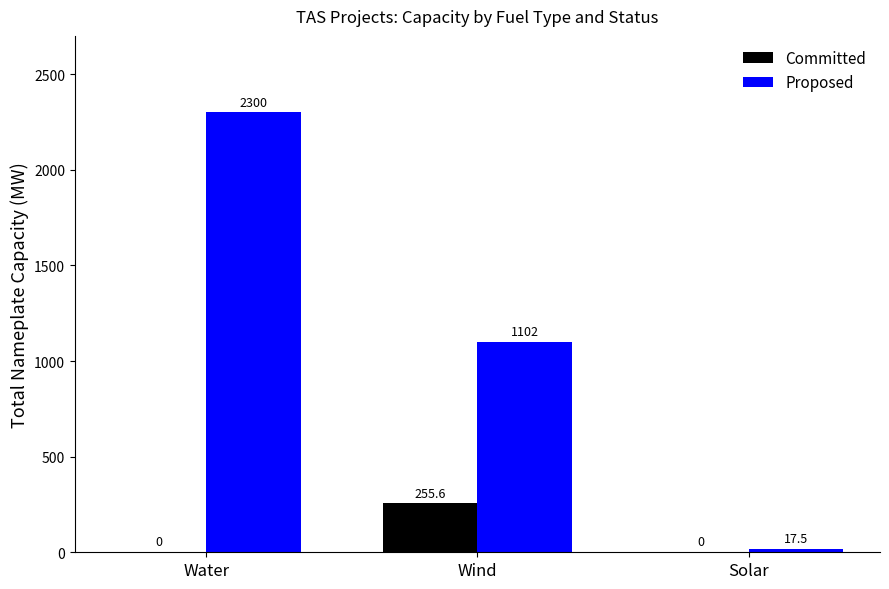

The value of Committed at Water is 0.0. True or false?

True